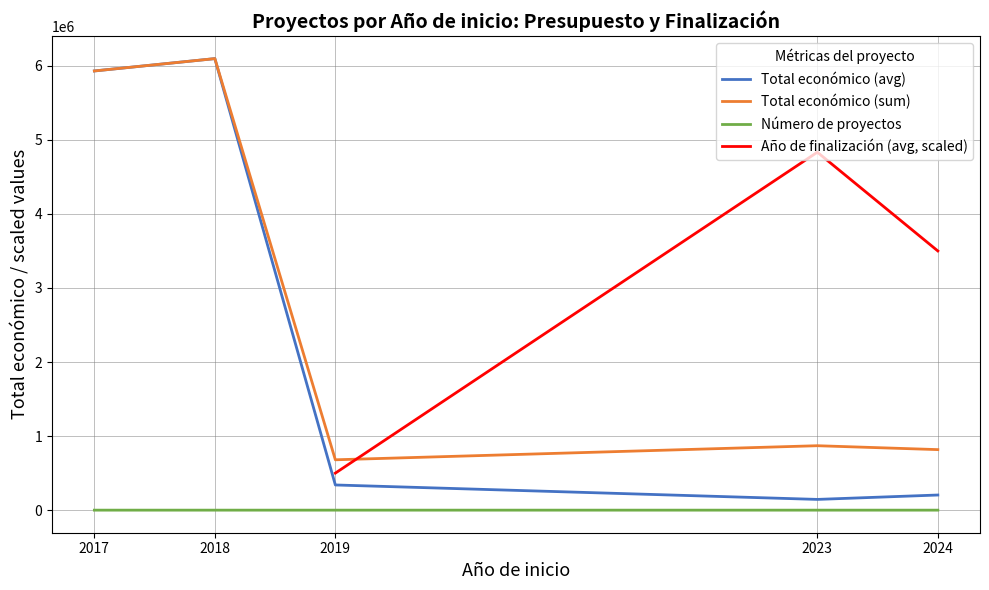

Is it true that the value at 2024 is 289702?

False